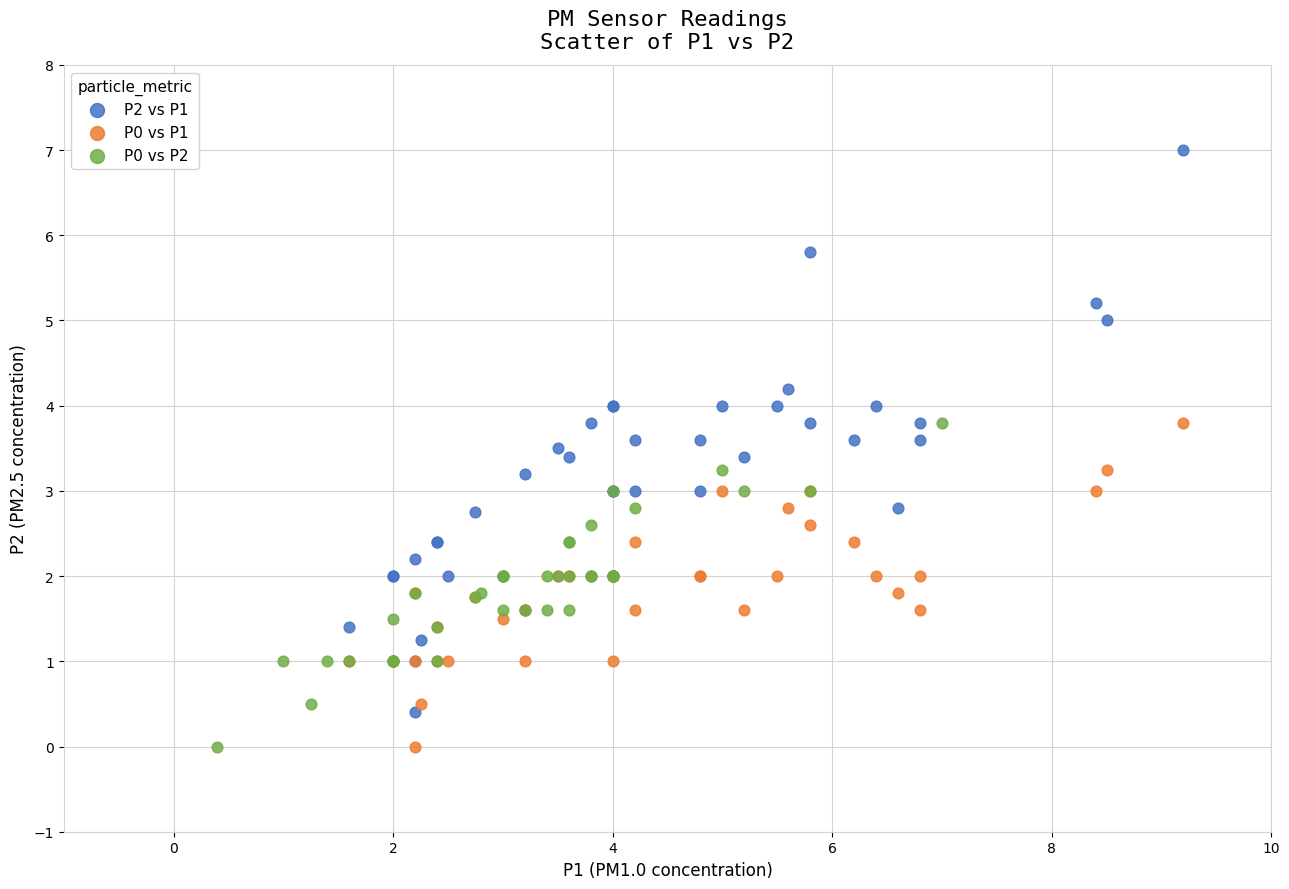

Which series has the widest spread of Y values?

P2 vs P1